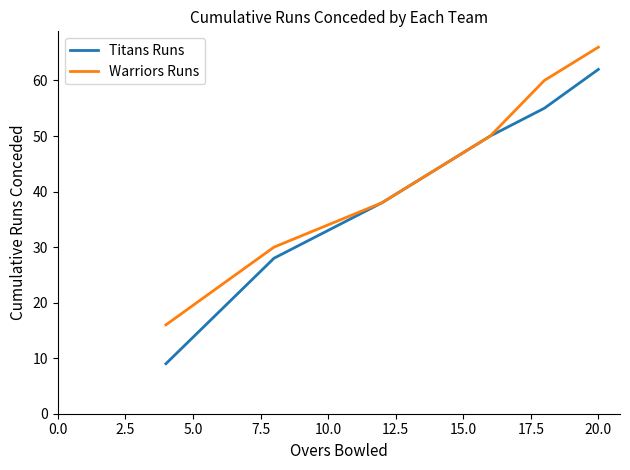

What is the maximum value shown in the chart?

66